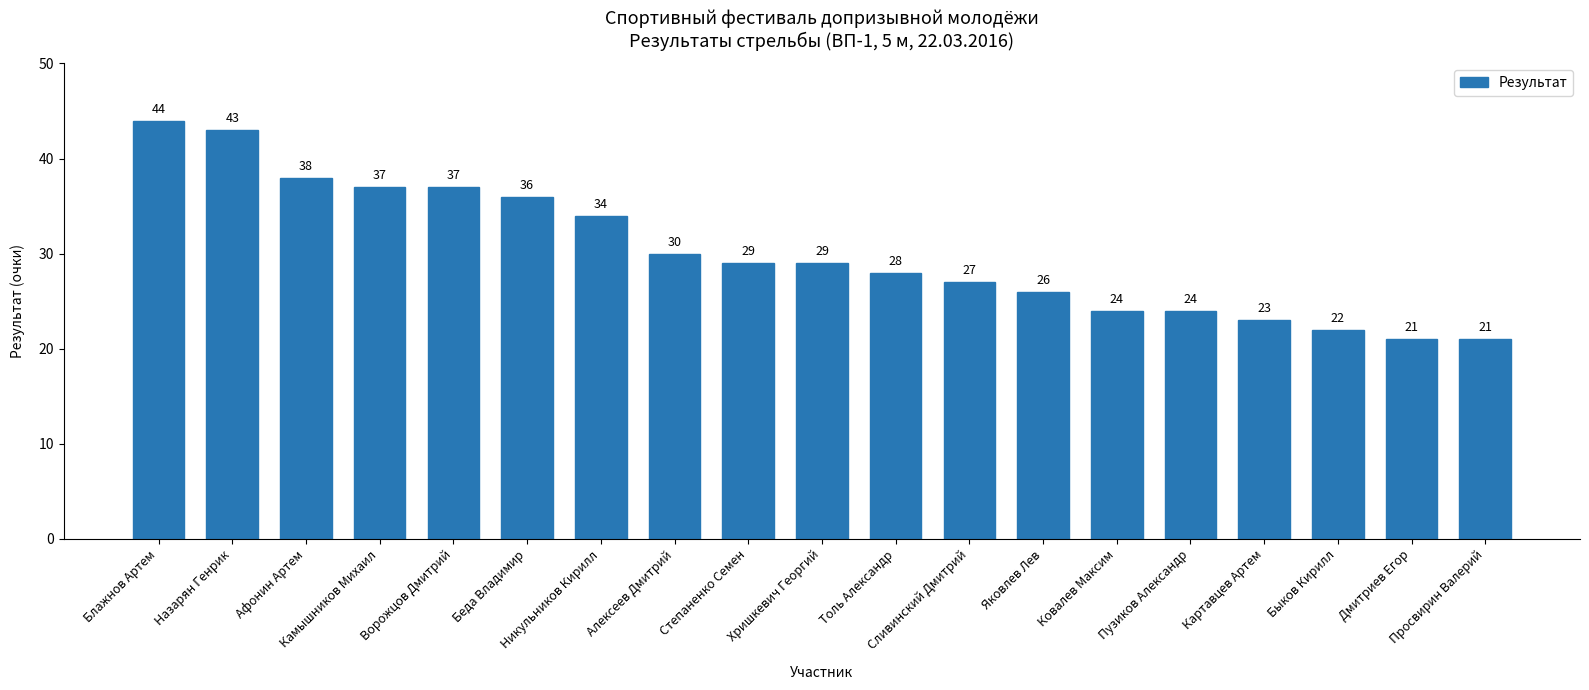

What is the maximum value shown in the chart?

44